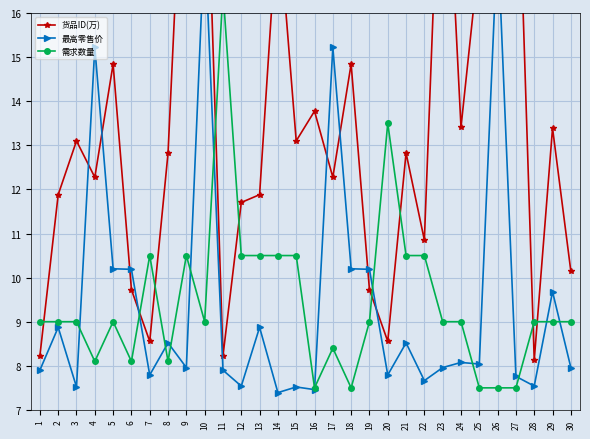

What is the value of the 货品ID(万) point at the 9th from the left?

21.7